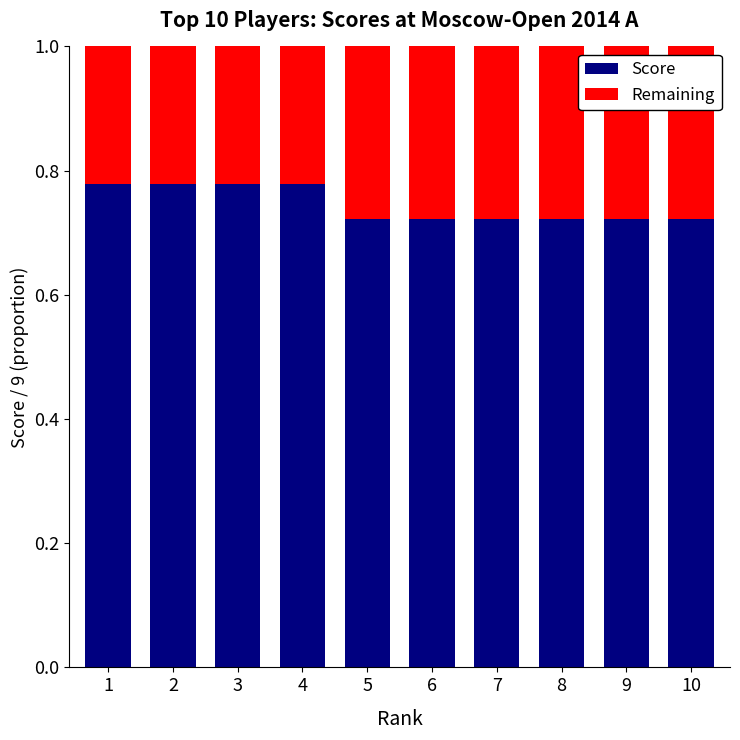

What is the total value across all series at 2?

1.0